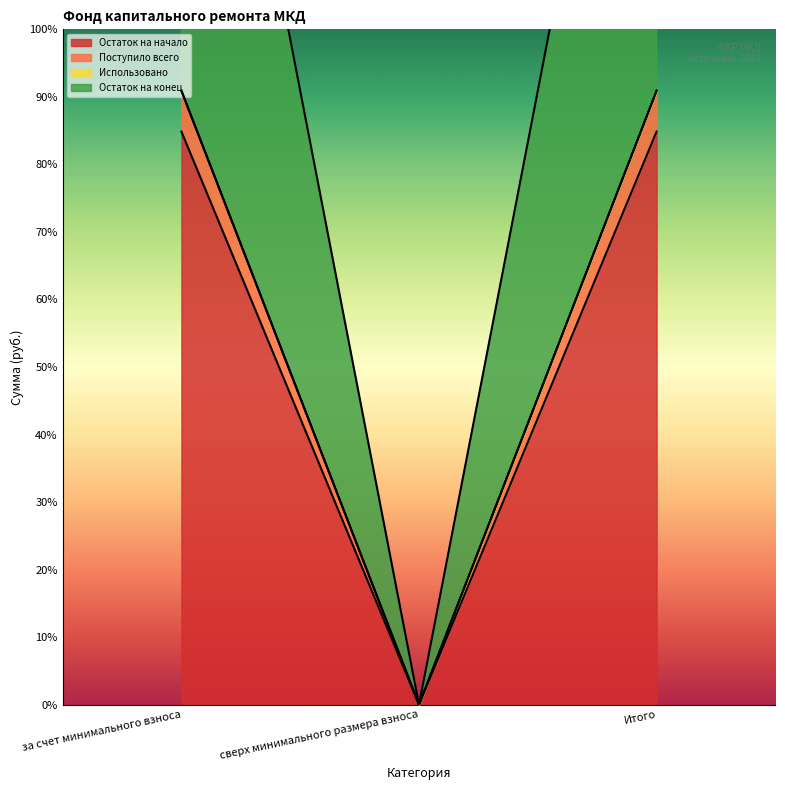

How many lines are shown in the chart?

3